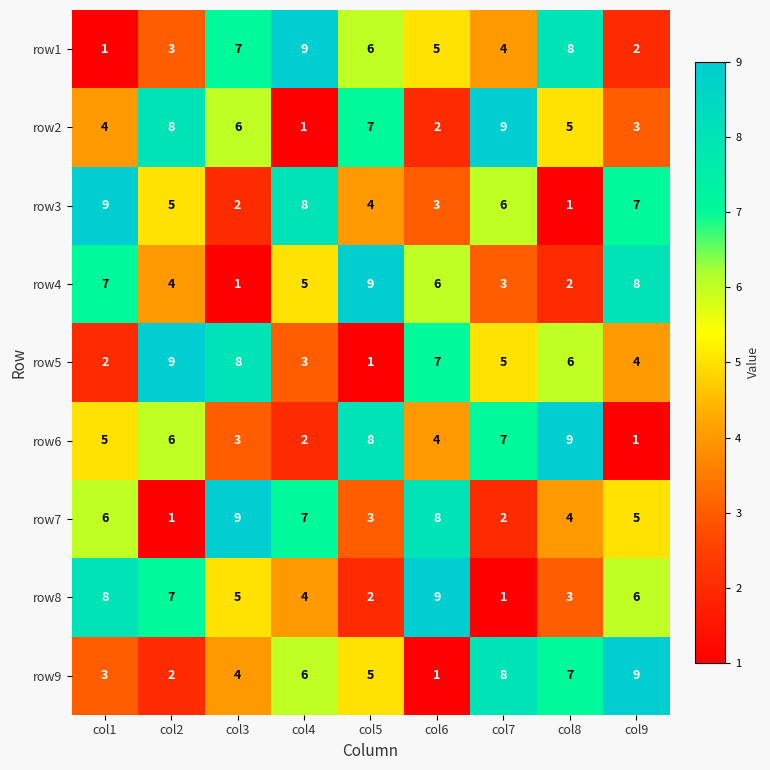

What is the sum of the row4 values at col2 and col5?

13